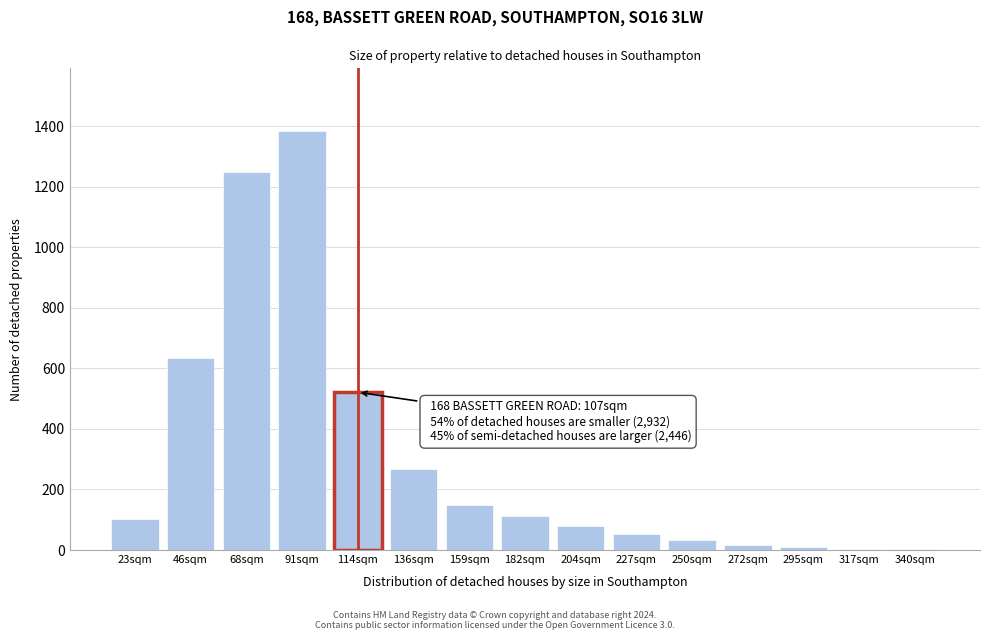

What is the sum of all values?

4614